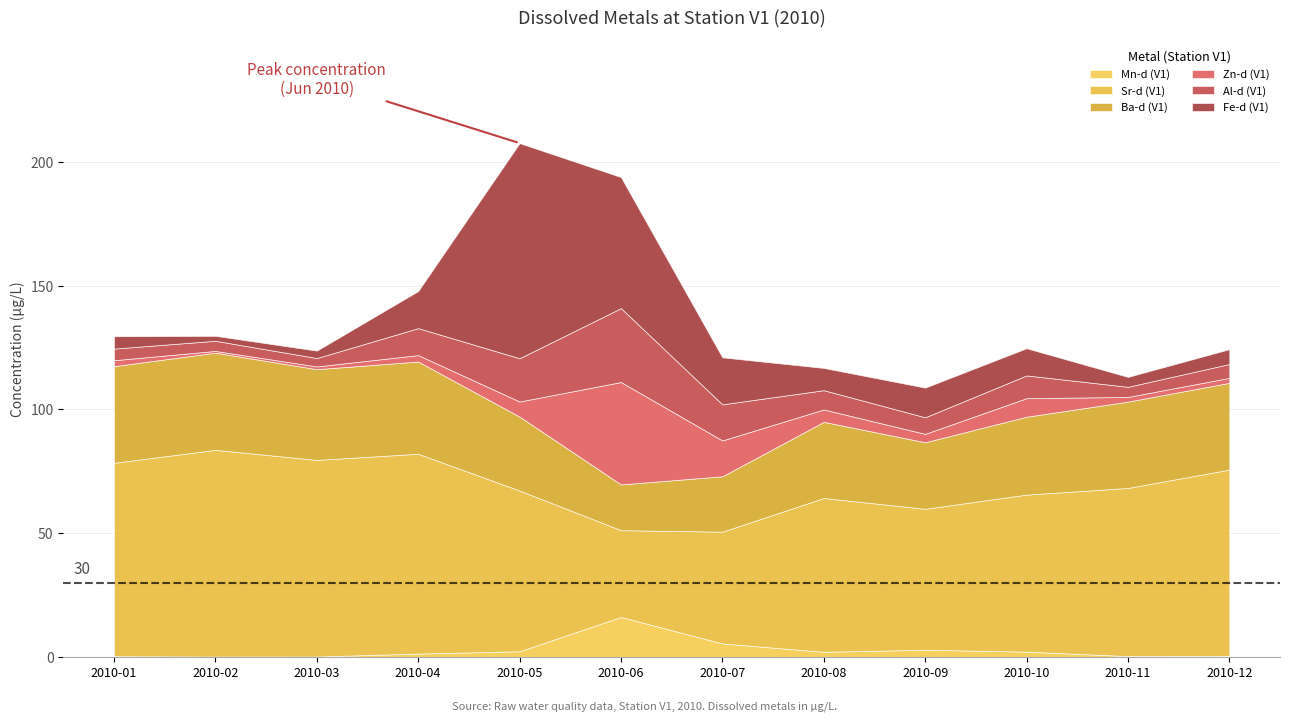

Where does the Sr-d (V1) series first go above 68?

2010-01